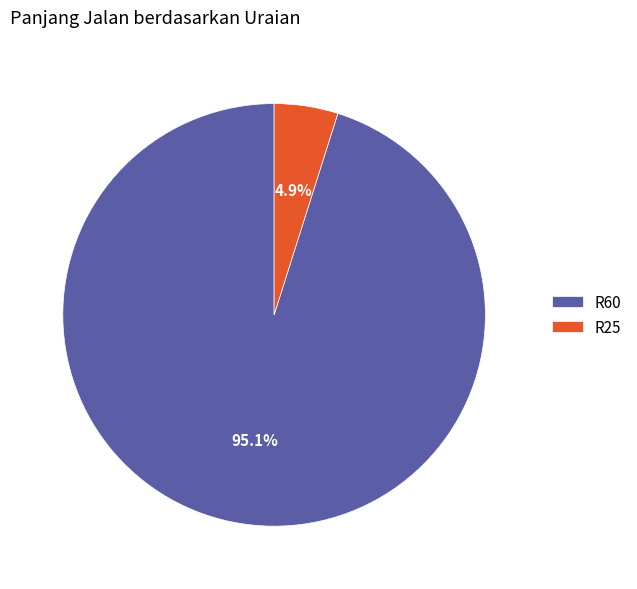

To the nearest percent, what portion does R60 represent?

95%